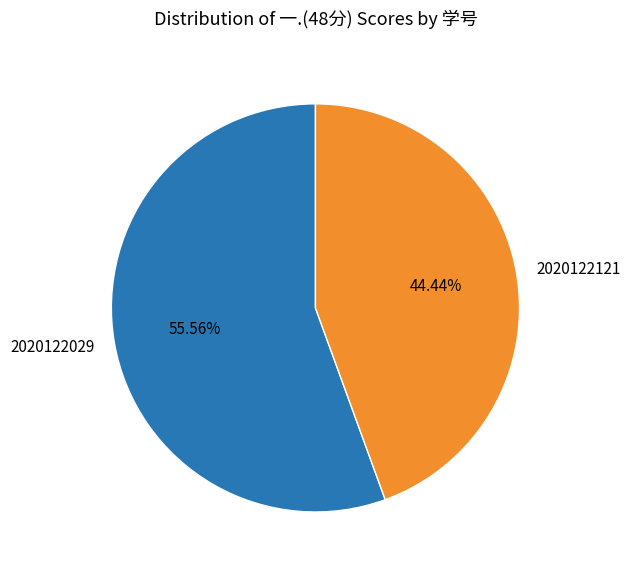

To the nearest percent, what percentage of the pie is 2020122121?

44%